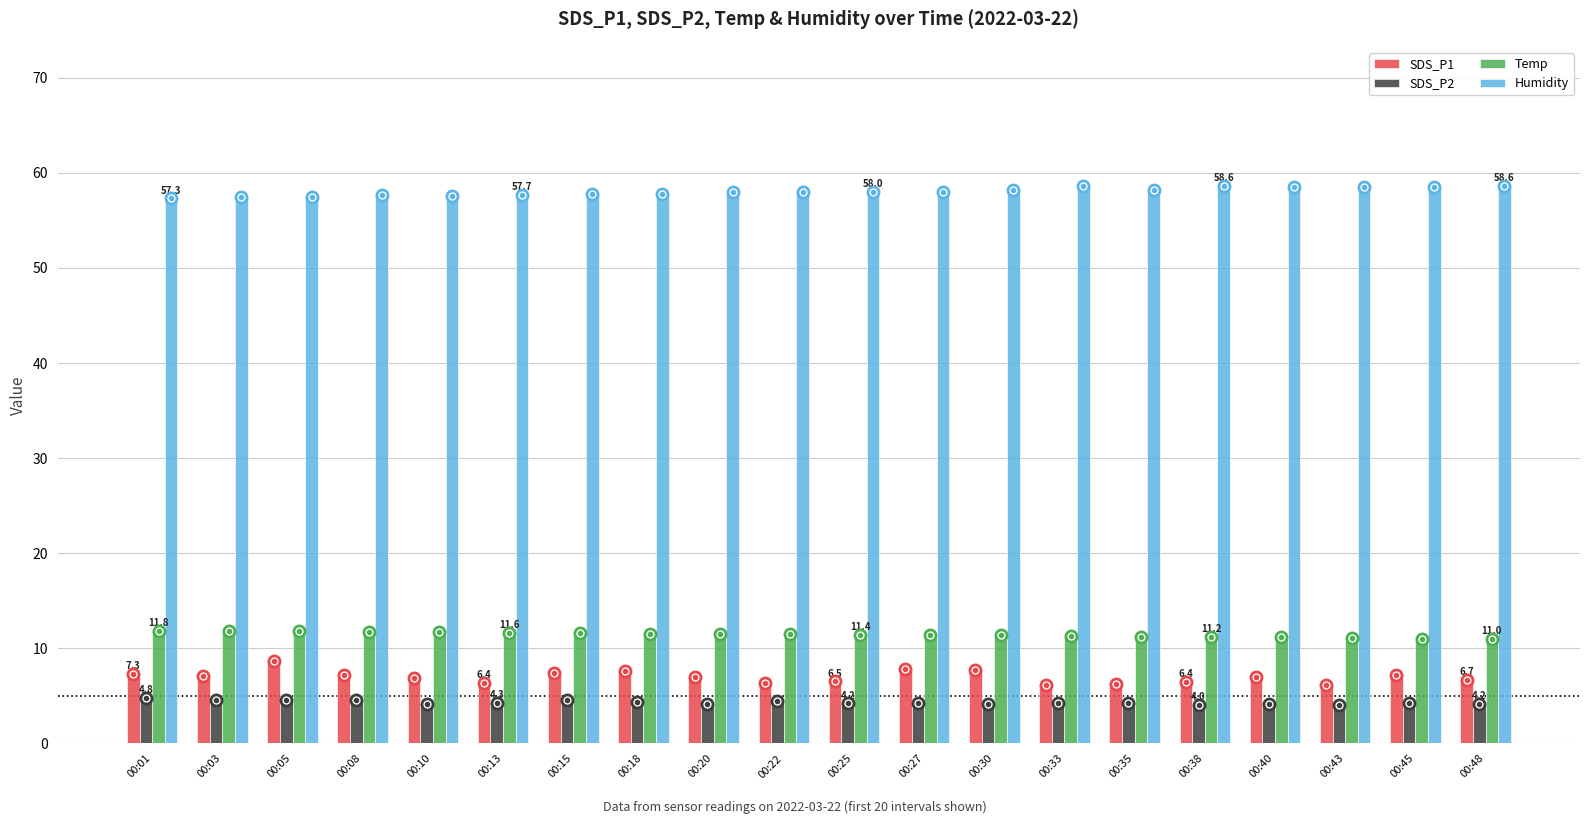

Between 00:05 and 00:43, which series saw the biggest shift?

SDS_P1